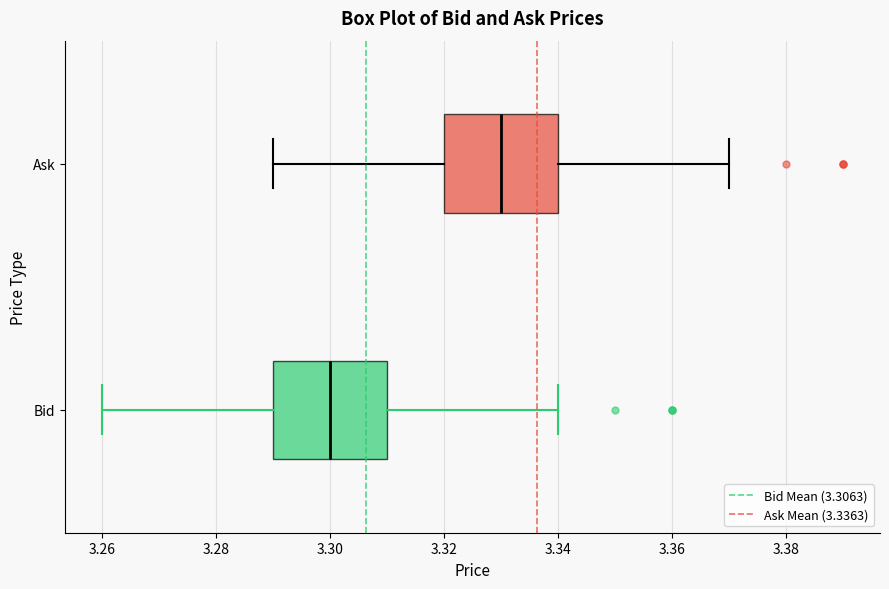

Reading bottom to top, transcribe this box plot: for each box, give where its median line is, the range the box spans, and where its two whiskers end, as read against the x-axis. The values are not printed on the chart, so give them approximately, as read against the axis.

Bid: median 3.30, box 3.29 to 3.31, whiskers 3.26 to 3.34
Ask: median 3.33, box 3.32 to 3.34, whiskers 3.29 to 3.37